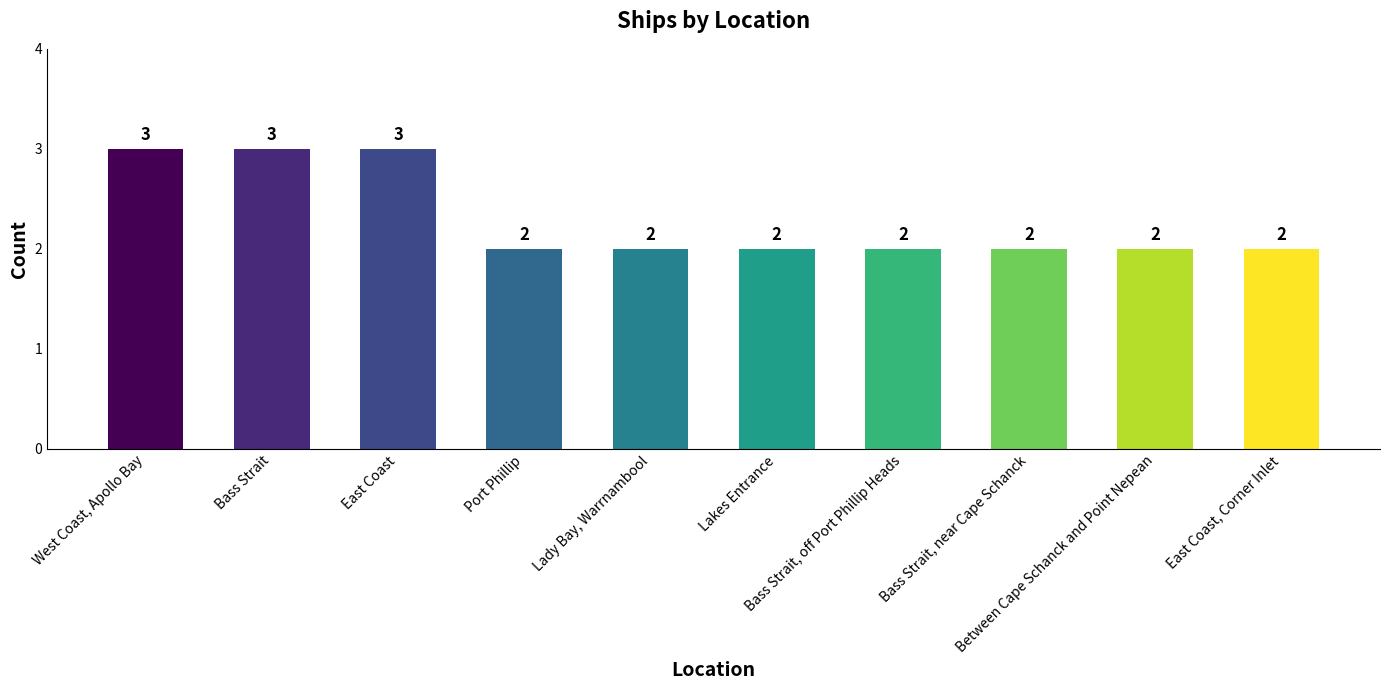

What is the difference between the second highest and minimum values?

1